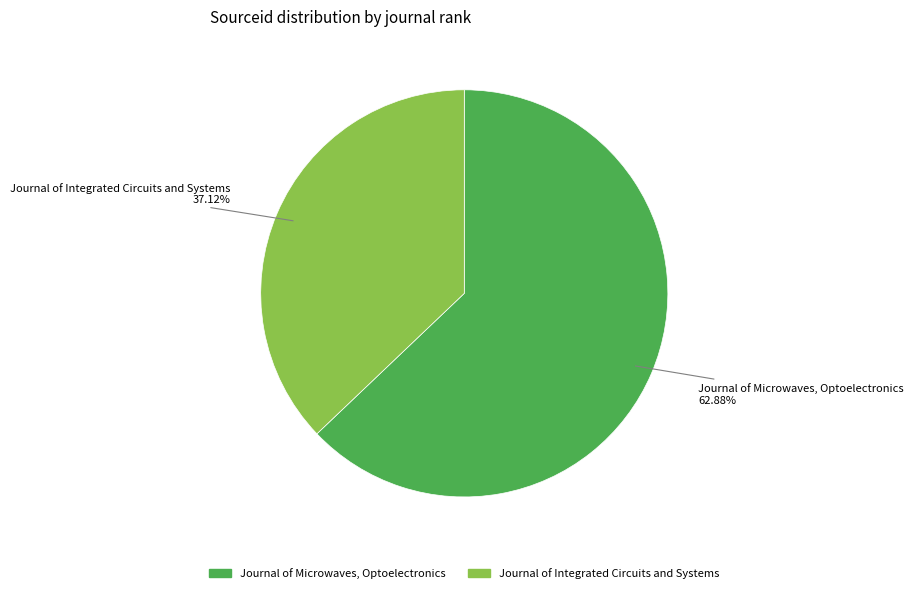

How many segments does this pie chart have?

2